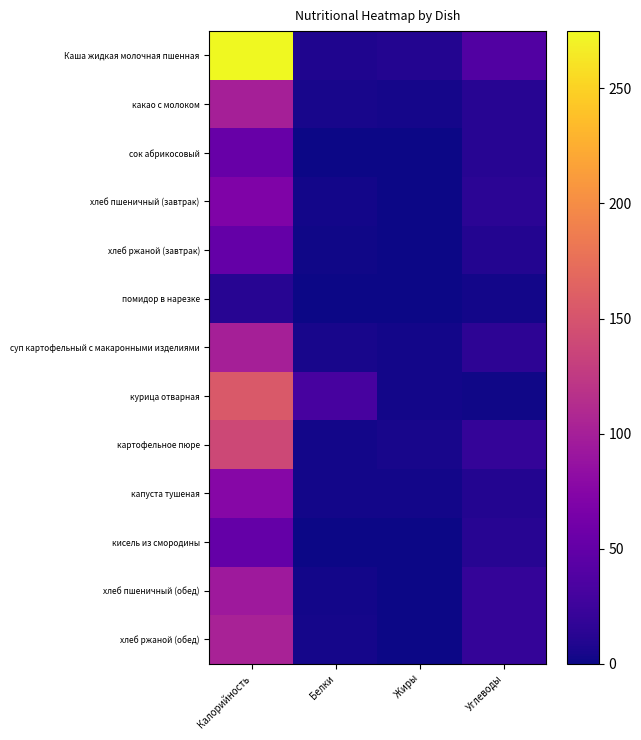

Rank the series at Белки from lowest to highest value.

кисель из смородины, сок абрикосовый, помидор в нарезке, хлеб ржаной (завтрак), хлеб пшеничный (завтрак), капуста тушеная, хлеб пшеничный (обед), картофельное пюре, хлеб ржаной (обед), какао с молоком, суп картофельный с макаронными изделиями, Каша жидкая молочная пшенная, курица отварная